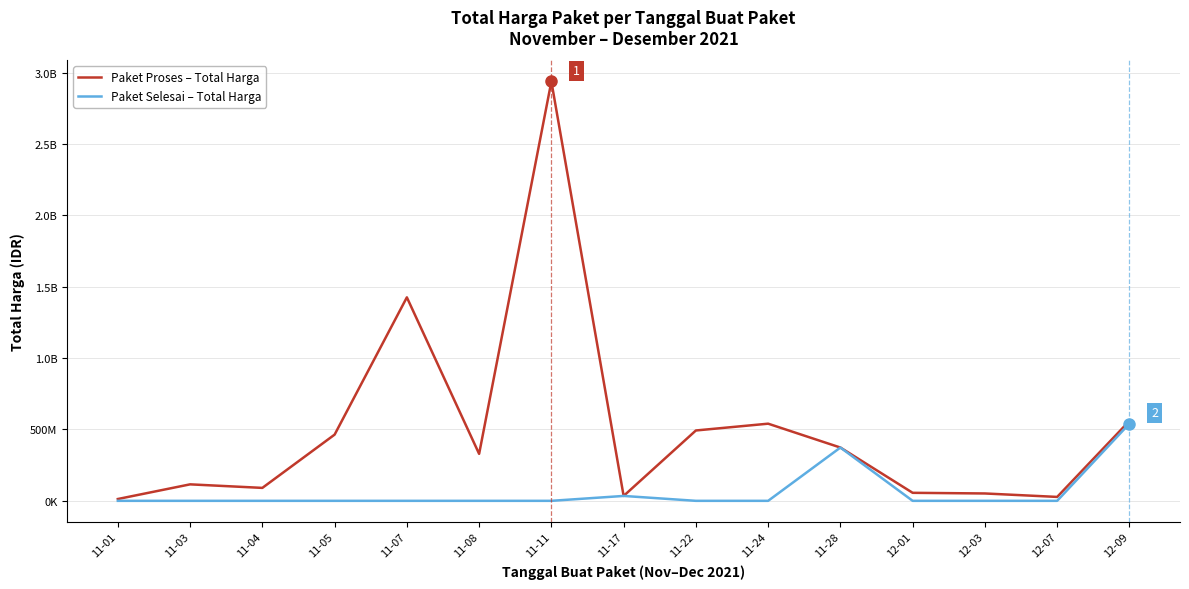

Is this an area chart (filled region under the line)?

No